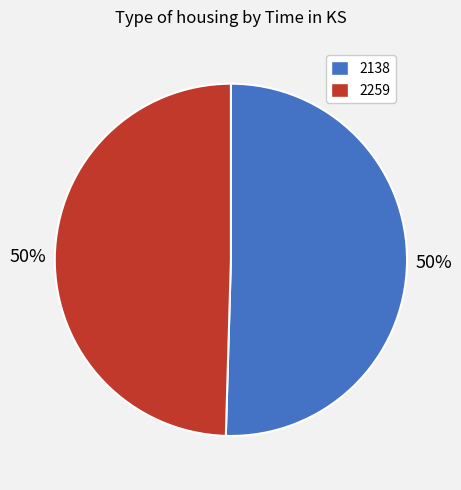

To the nearest percent, what is the average slice percentage?

50%